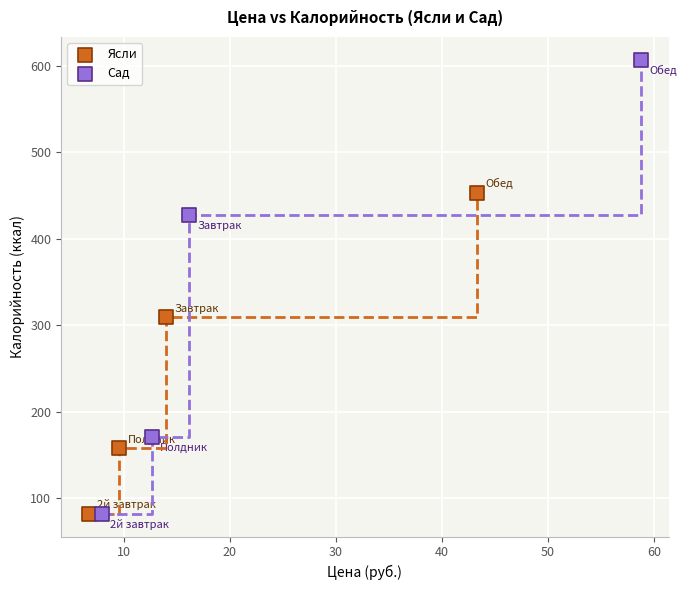

Which series has the widest spread of Y values?

Сад